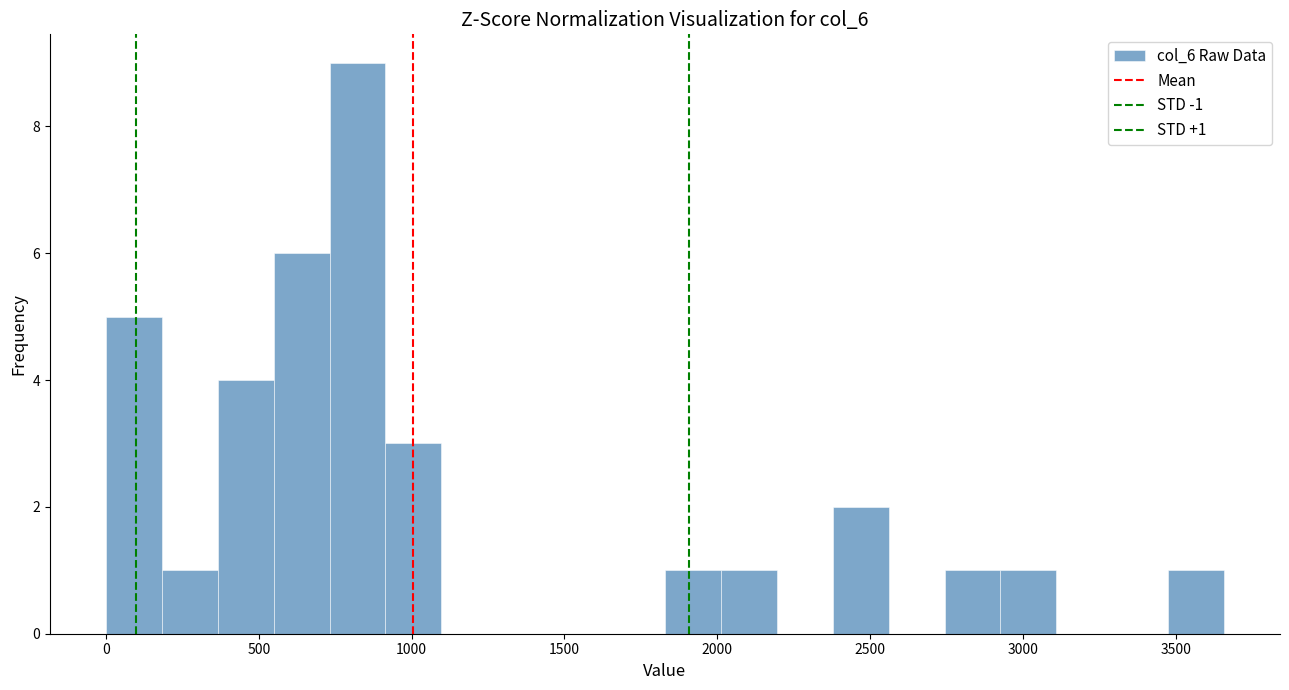

Around what value on the x-axis is the tallest bar? Give the approximate position of its centre, as read against the axis.

800